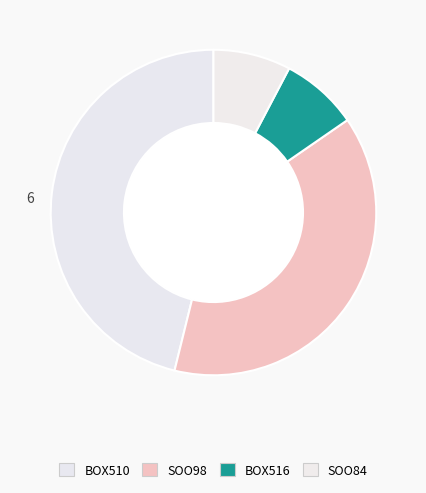

Count the number of slices in the pie.

4